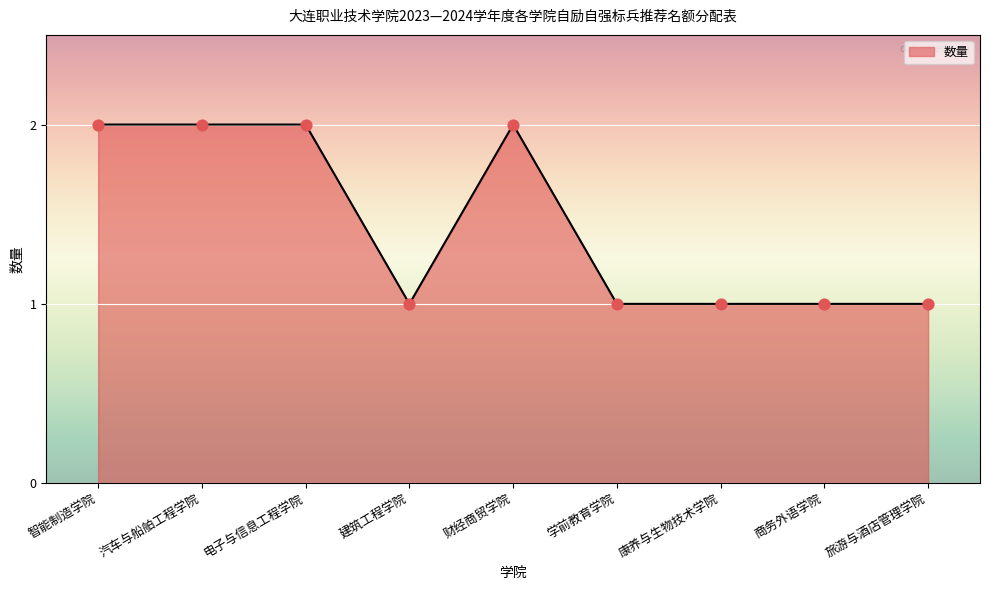

Between 商务外语学院 and 智能制造学院, which is larger?

智能制造学院